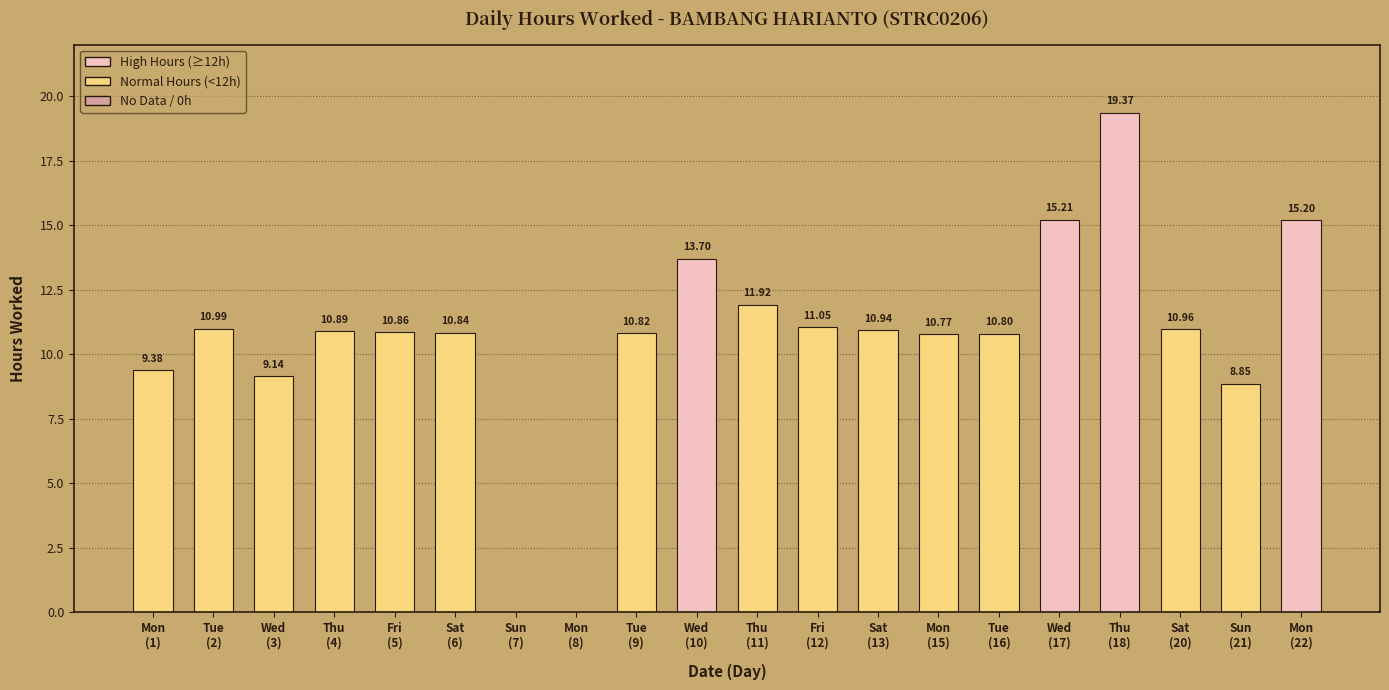

What is the sum of all values?

211.7